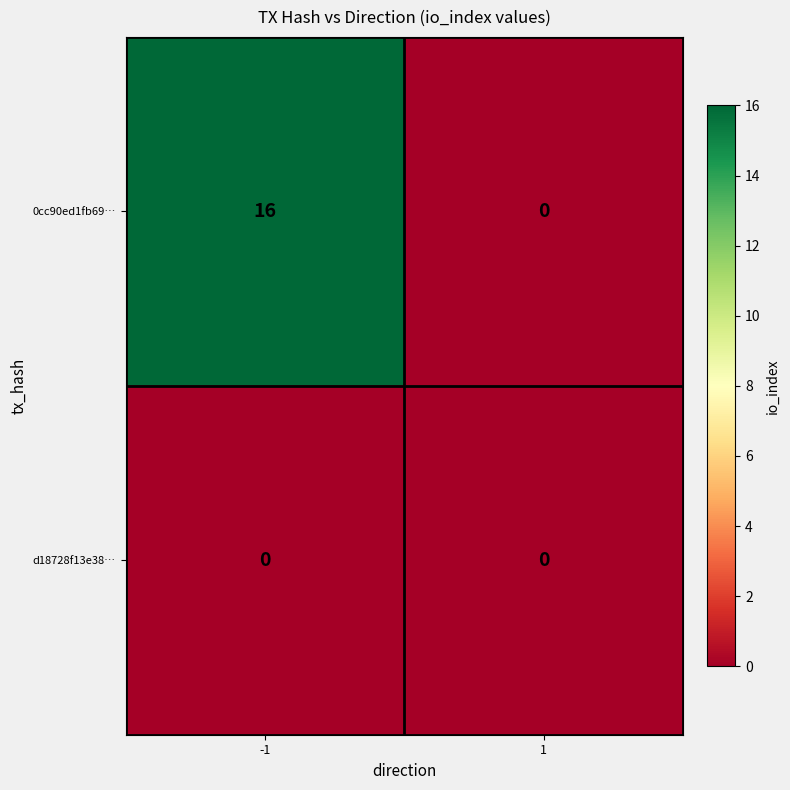

What is the sum of all 0cc90ed1fb69… values?

16